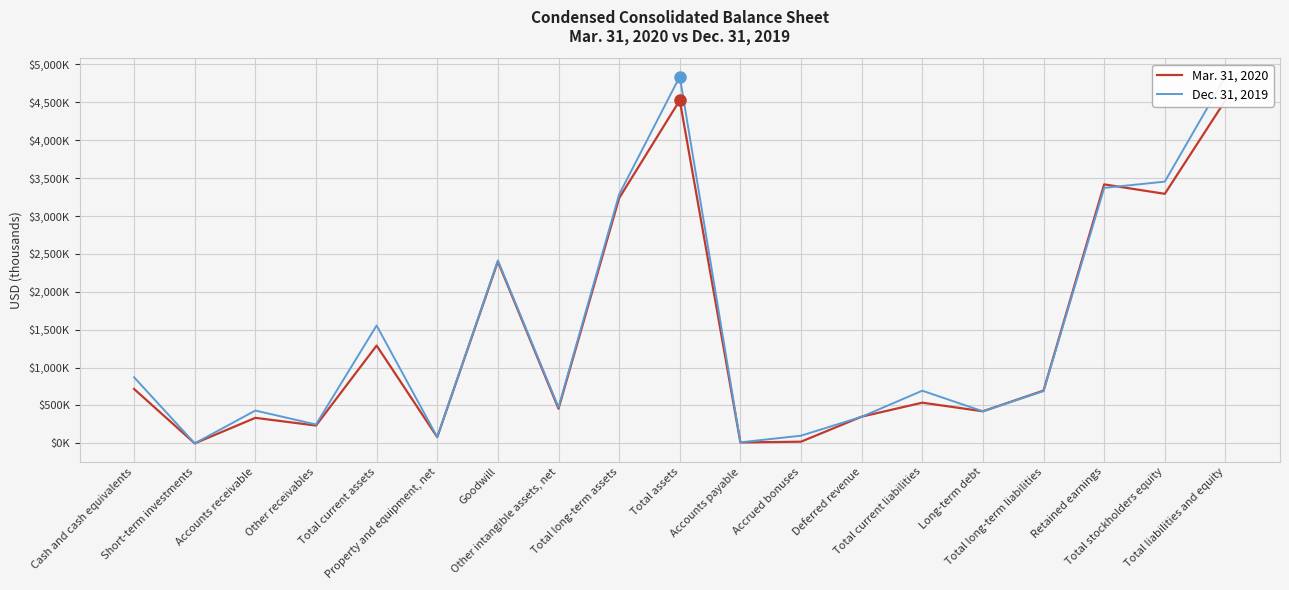

True or false: Dec. 31, 2019 has a value of 1789401 at Total assets.

False